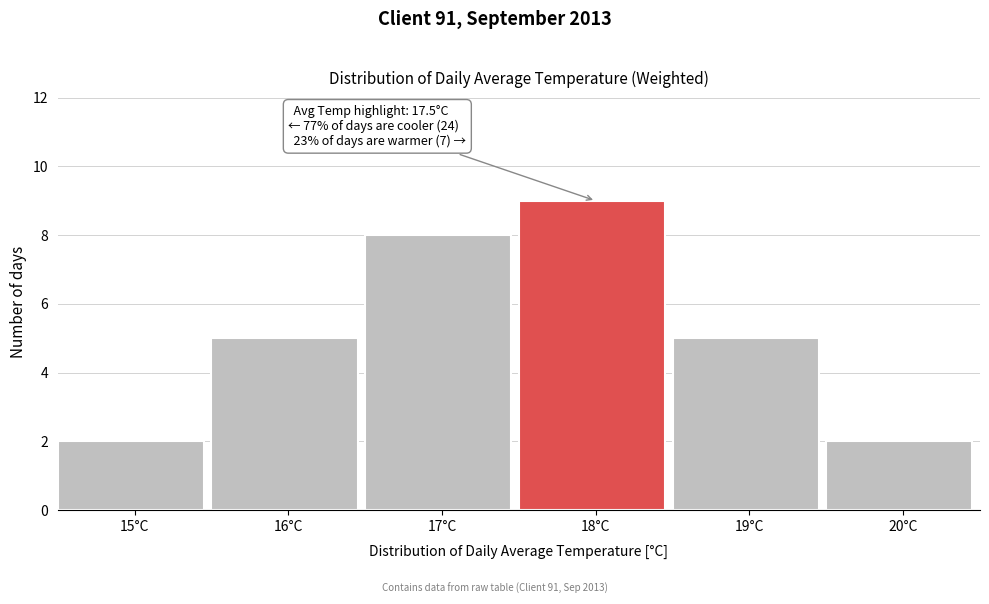

Over which range of the x-axis is the bar tallest?

17.5 to 18.5